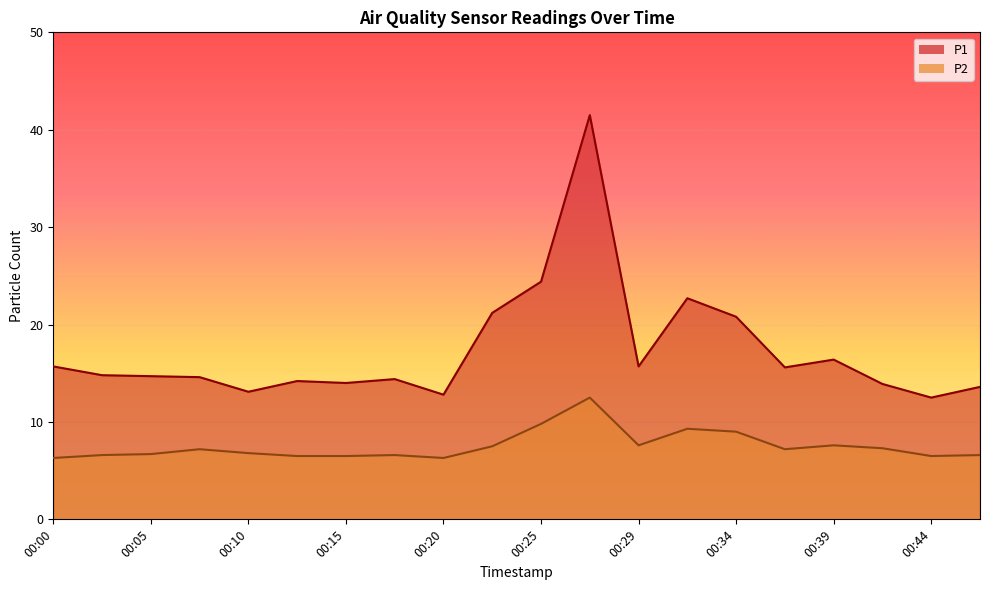

What is the average value of the P2 series?

7.5